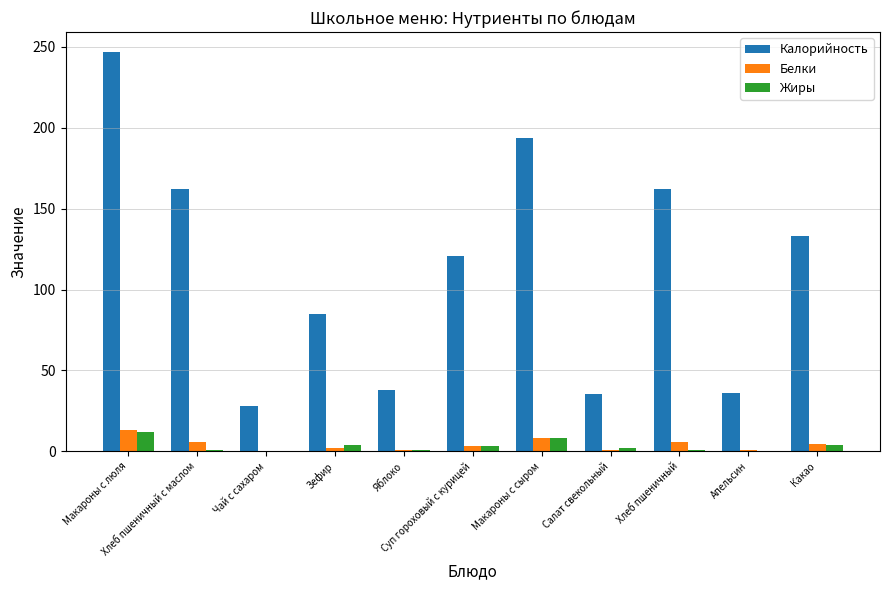

Which series has the largest total across all categories?

Калорийность